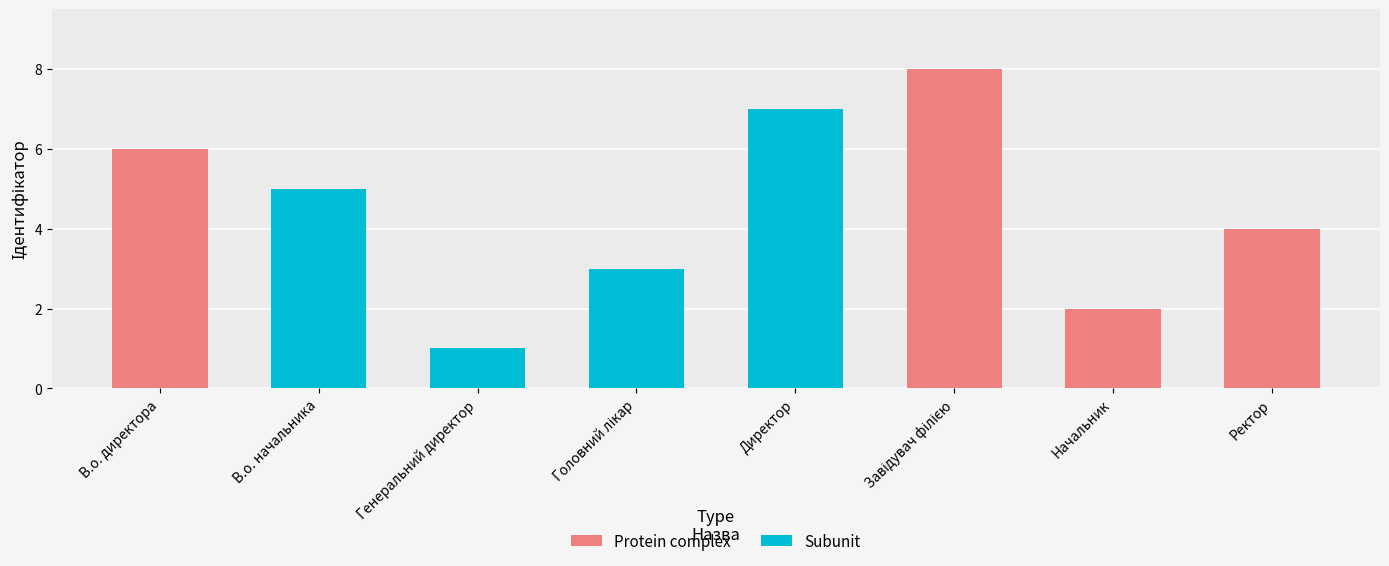

The chart shows a value of 2 at Головний лікар. True or false?

False